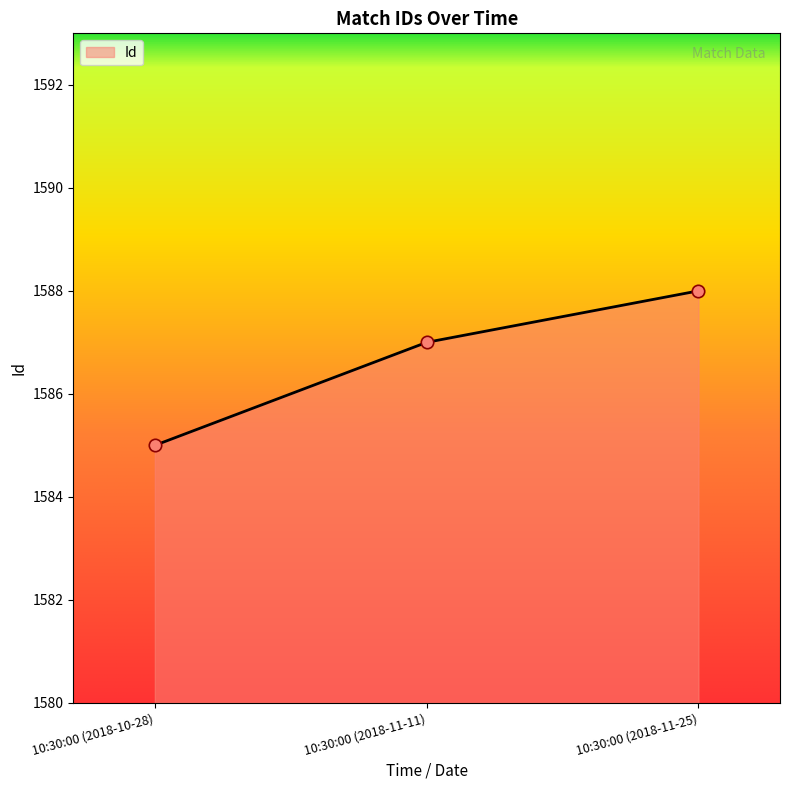

Which has a higher value, 10:30:00 (2018-11-11) or 10:30:00 (2018-11-25)?

10:30:00 (2018-11-25)